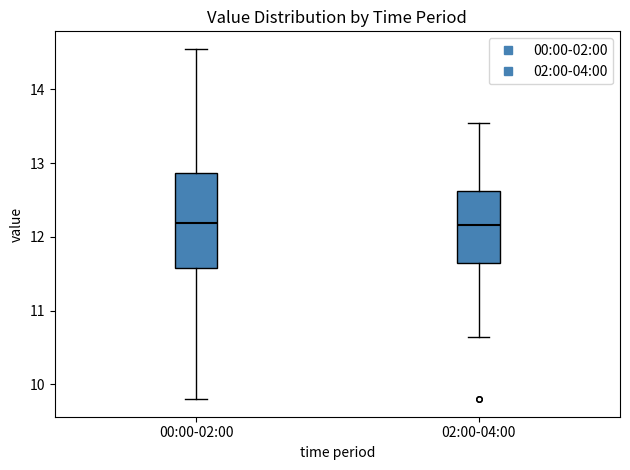

Reading left to right, read every box against the y-axis: the position of its median line, the range the box covers, and the ends of its whiskers. The values are not printed on the chart, so give them approximately, as read against the axis.

00:00-02:00: median 12.2, box 11.6 to 12.9, whiskers 9.8 to 14.6
02:00-04:00: median 12.2, box 11.7 to 12.6, whiskers 10.7 to 13.6